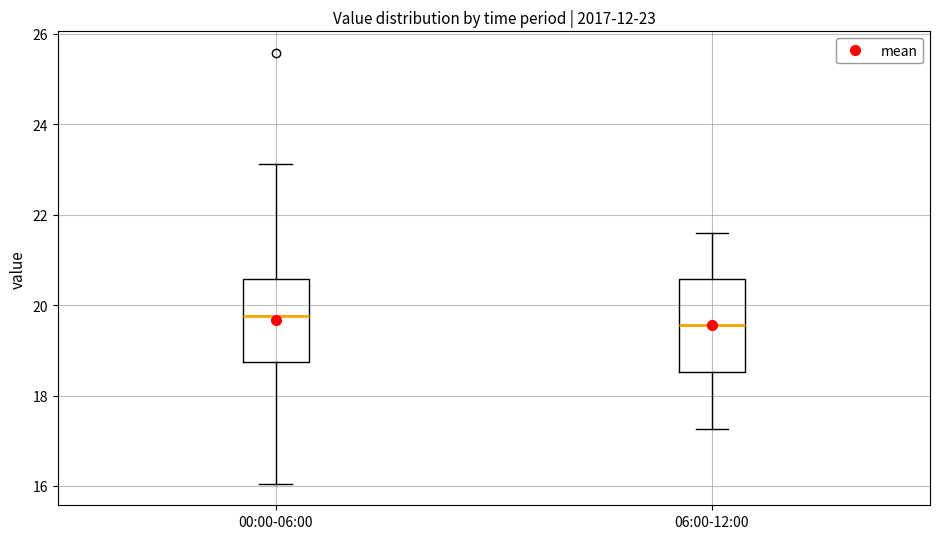

Comparing the boxes themselves (not the whiskers), which one is the tallest?

06:00-12:00